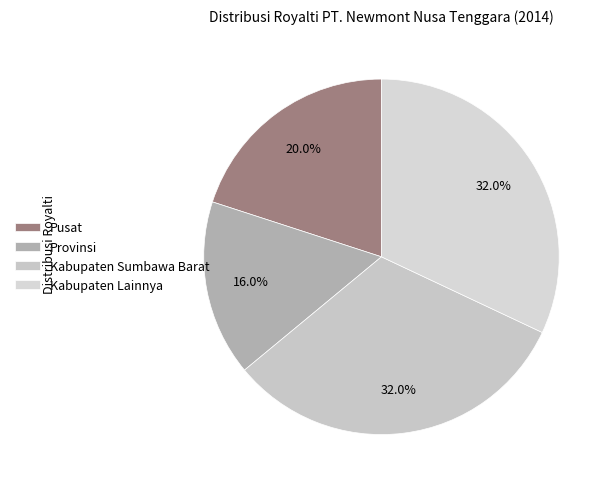

True or false: Pusat accounts for 13% of the total.

False